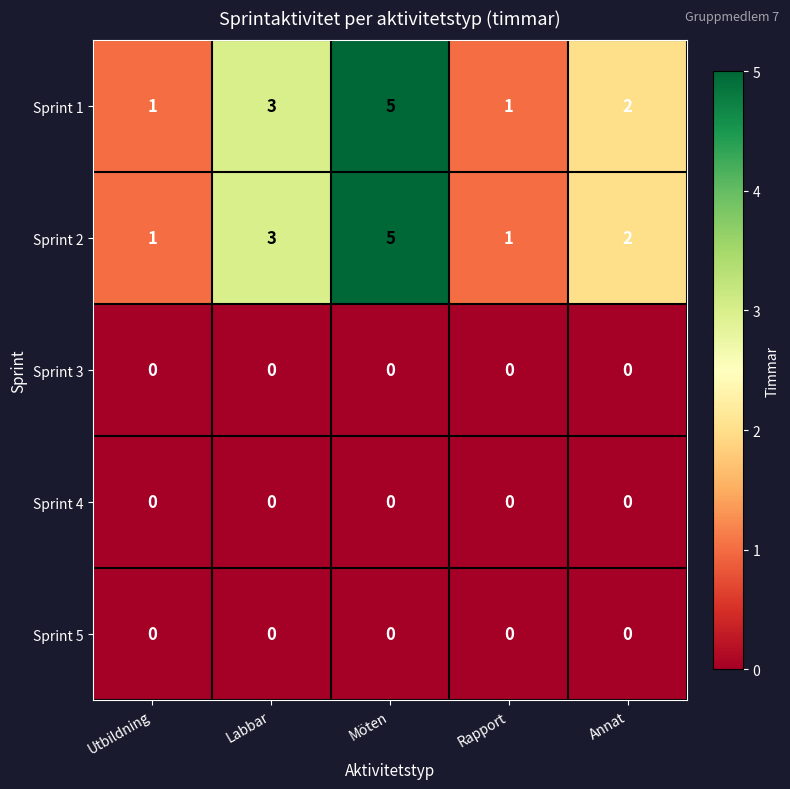

How many Sprint 2 values are between 1 and 3?

4